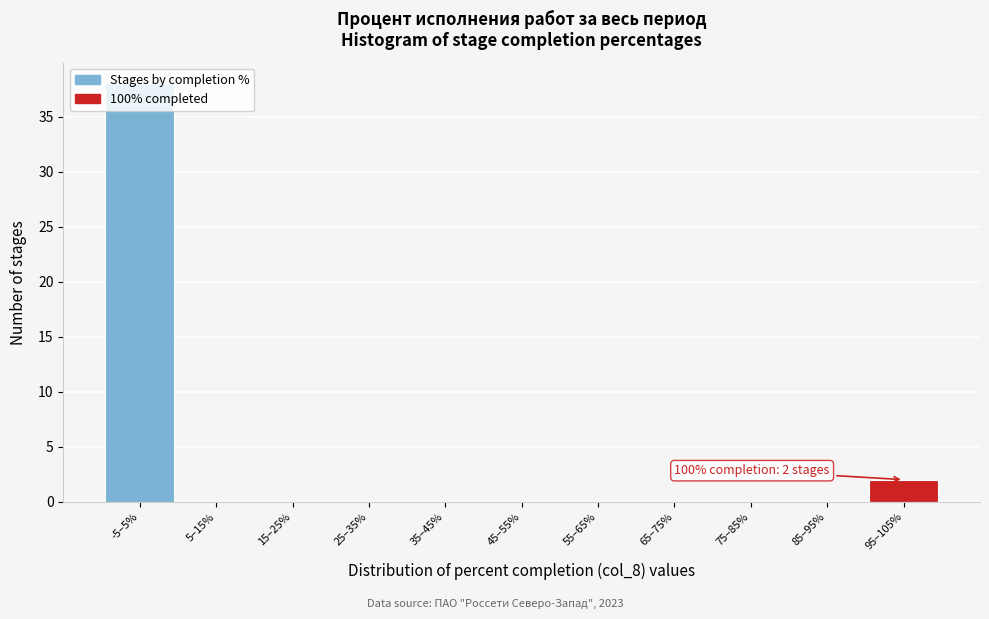

Is it true that the value at 35–45% is 0?

True